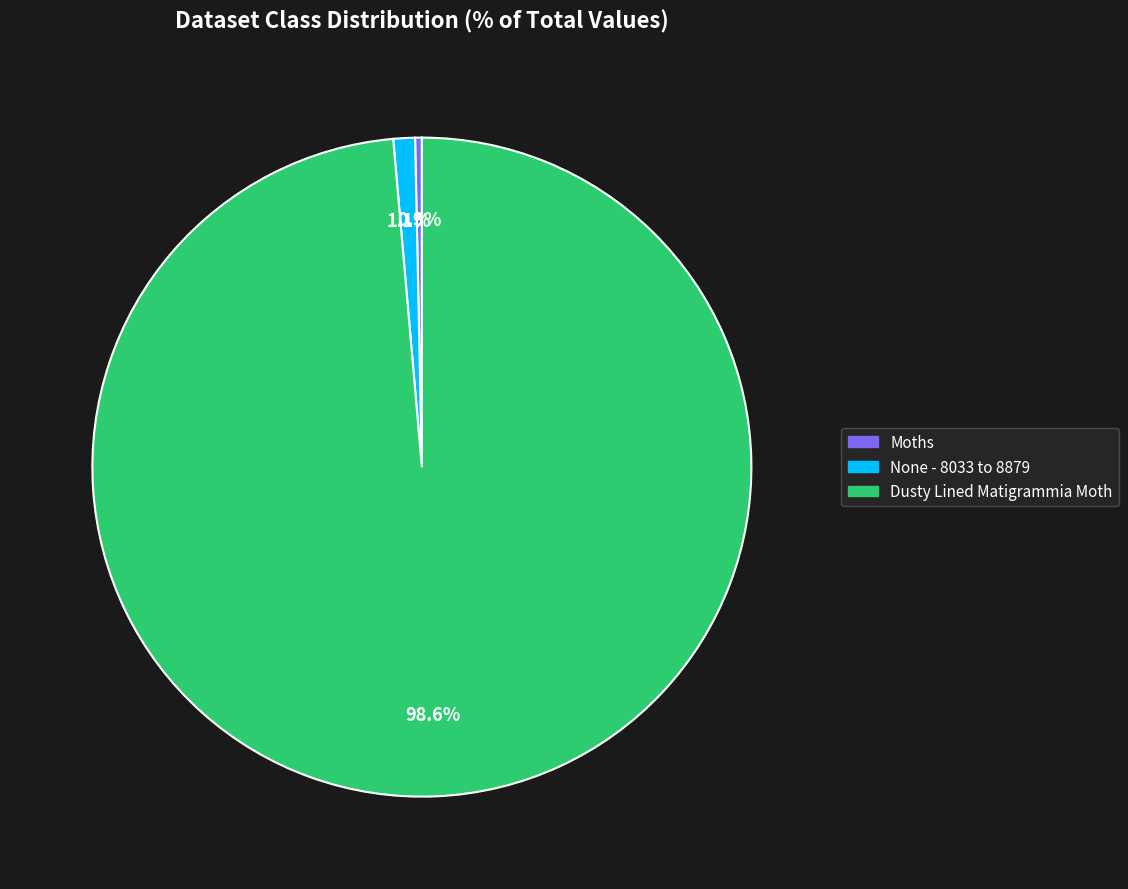

Which category has the smallest portion of the pie?

Moths